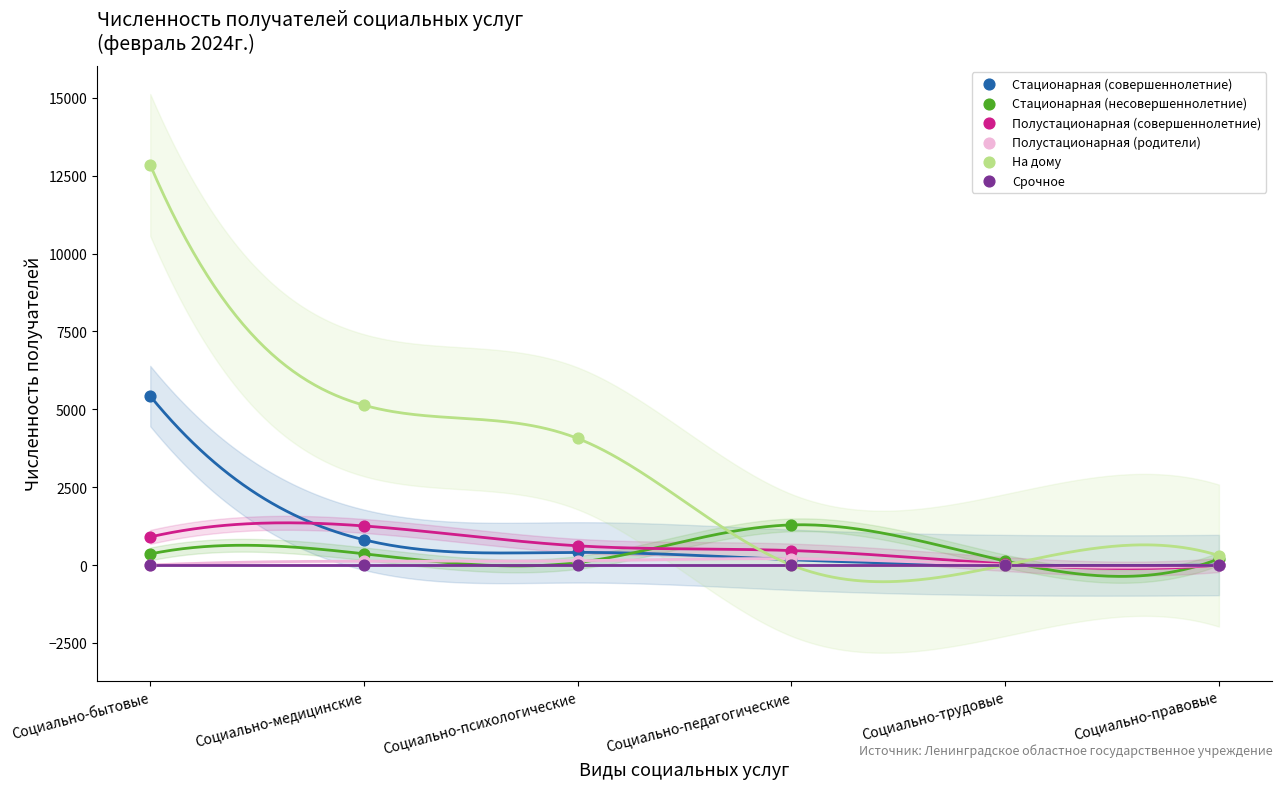

Across all series, what Y value is closest to 6422?

5426